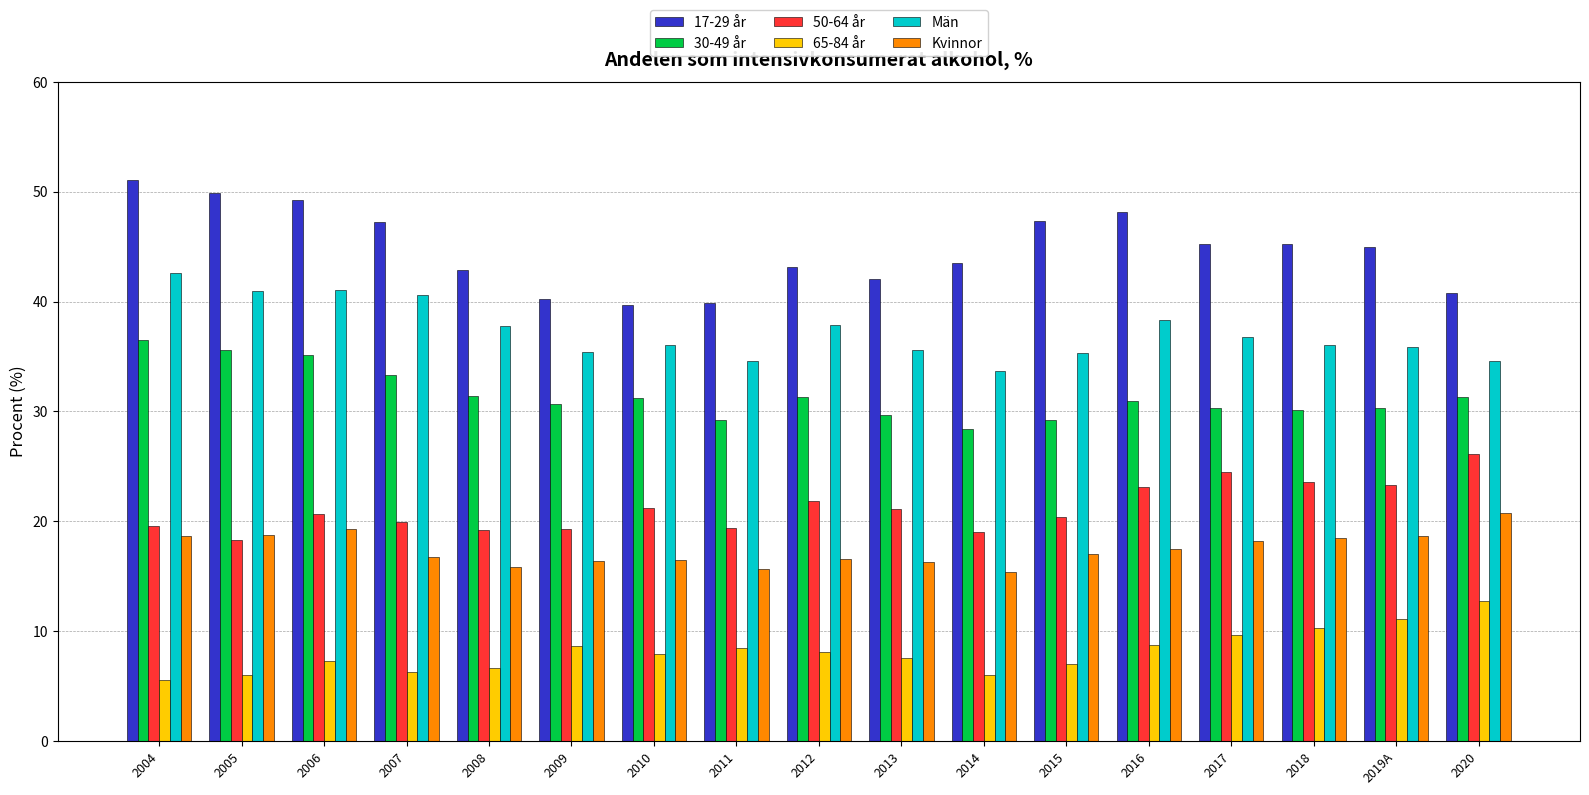

What is the minimum value for 50-64 år?

18.3